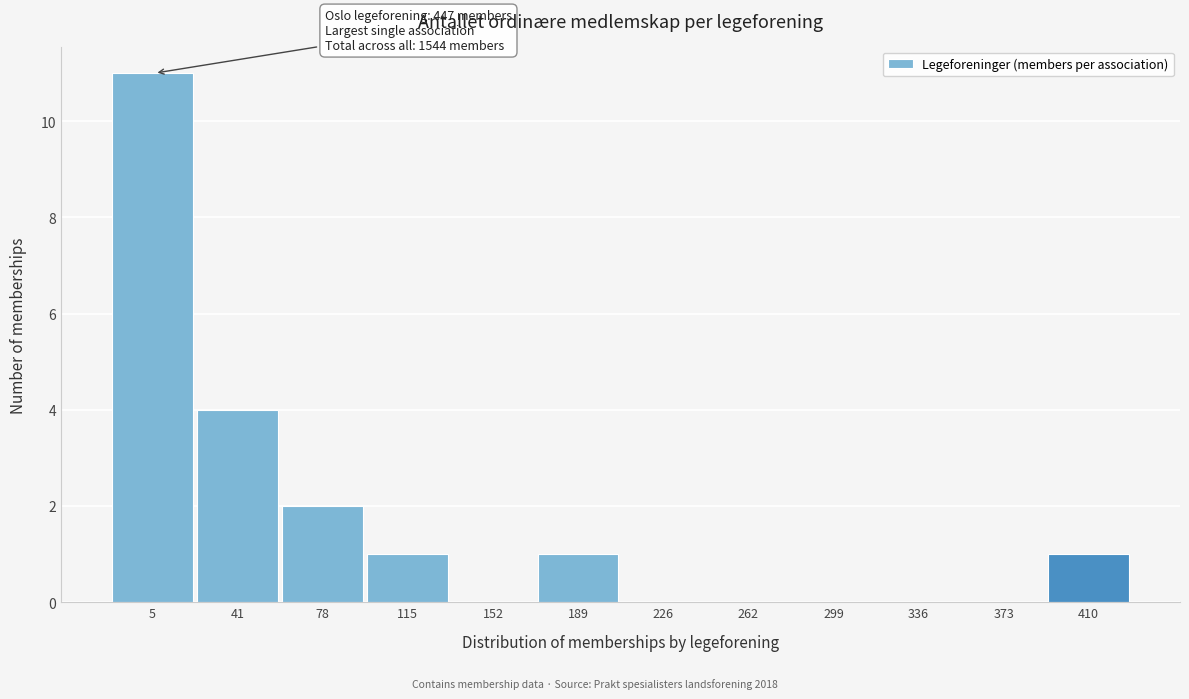

Reading left to right, extract all data points from this chart.

5=11	41=4	78=2	115=1	152=0	189=1	226=0	262=0	299=0	336=0	373=0	410=1